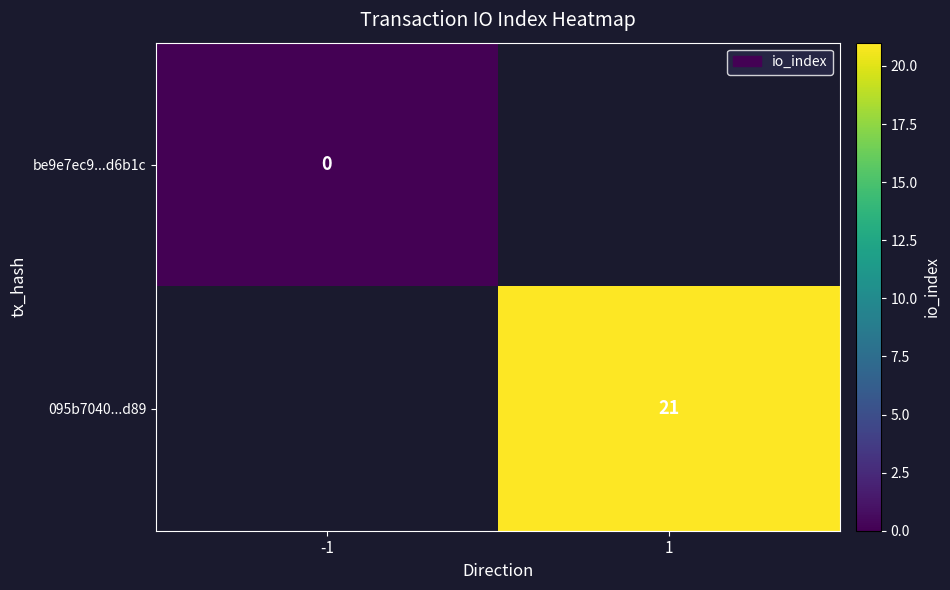

True or false: 095b7040...d89 has a value of 8.0 at 1.

False